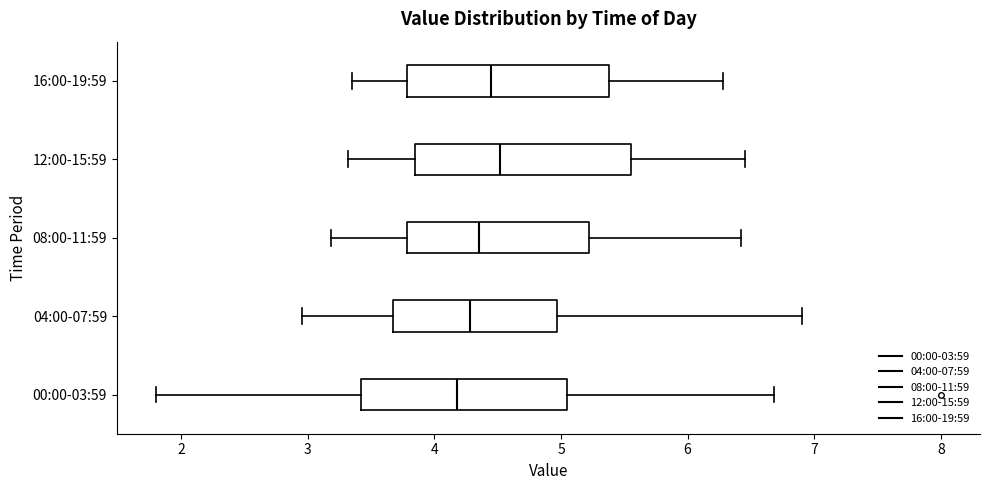

Reading bottom to top, read every box against the x-axis: the position of its median line, the range the box covers, and the ends of its whiskers. The values are not printed on the chart, so give them approximately, as read against the axis.

00:00-03:59: median 4.2, box 3.4 to 5.1, whiskers 1.8 to 6.7
04:00-07:59: median 4.3, box 3.7 to 5.0, whiskers 3.0 to 6.9
08:00-11:59: median 4.4, box 3.8 to 5.2, whiskers 3.2 to 6.4
12:00-15:59: median 4.5, box 3.9 to 5.6, whiskers 3.3 to 6.5
16:00-19:59: median 4.5, box 3.8 to 5.4, whiskers 3.4 to 6.3